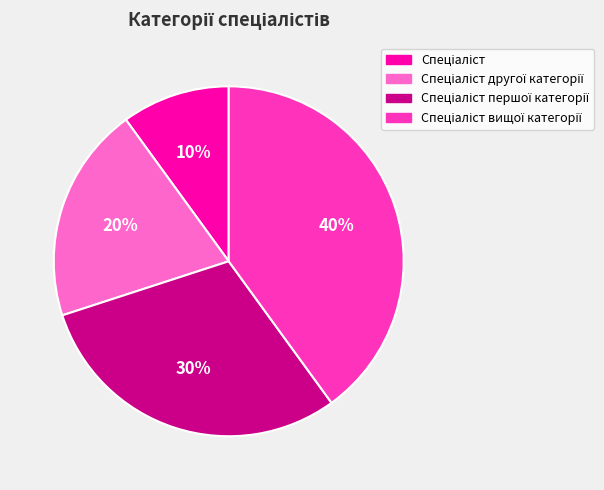

To the nearest percent, what is the difference between the largest and smallest slice percentages?

30%